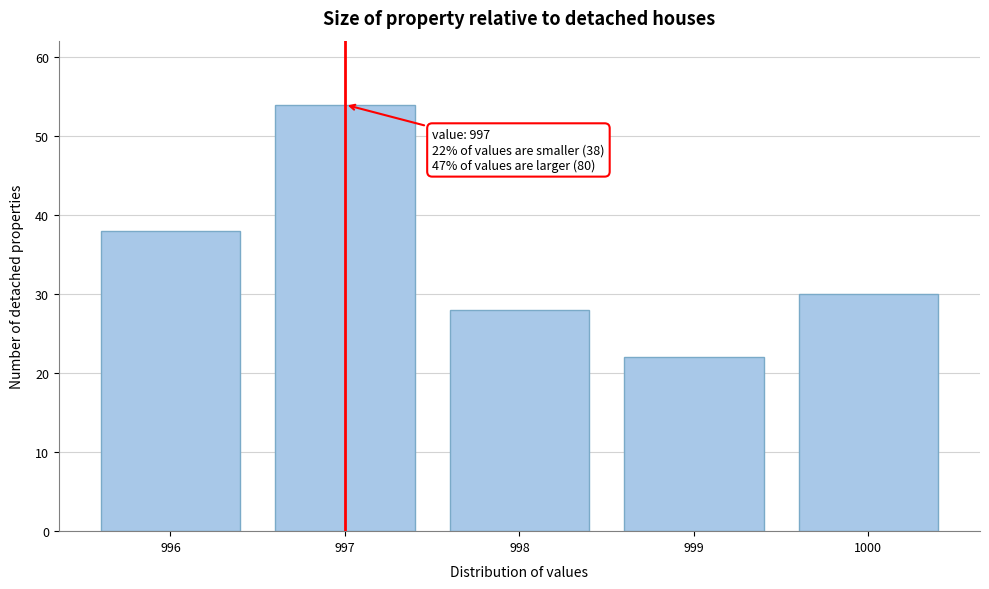

Reading right to left, transcribe all the data shown in this chart.

1000=30	999=22	998=28	997=54	996=38